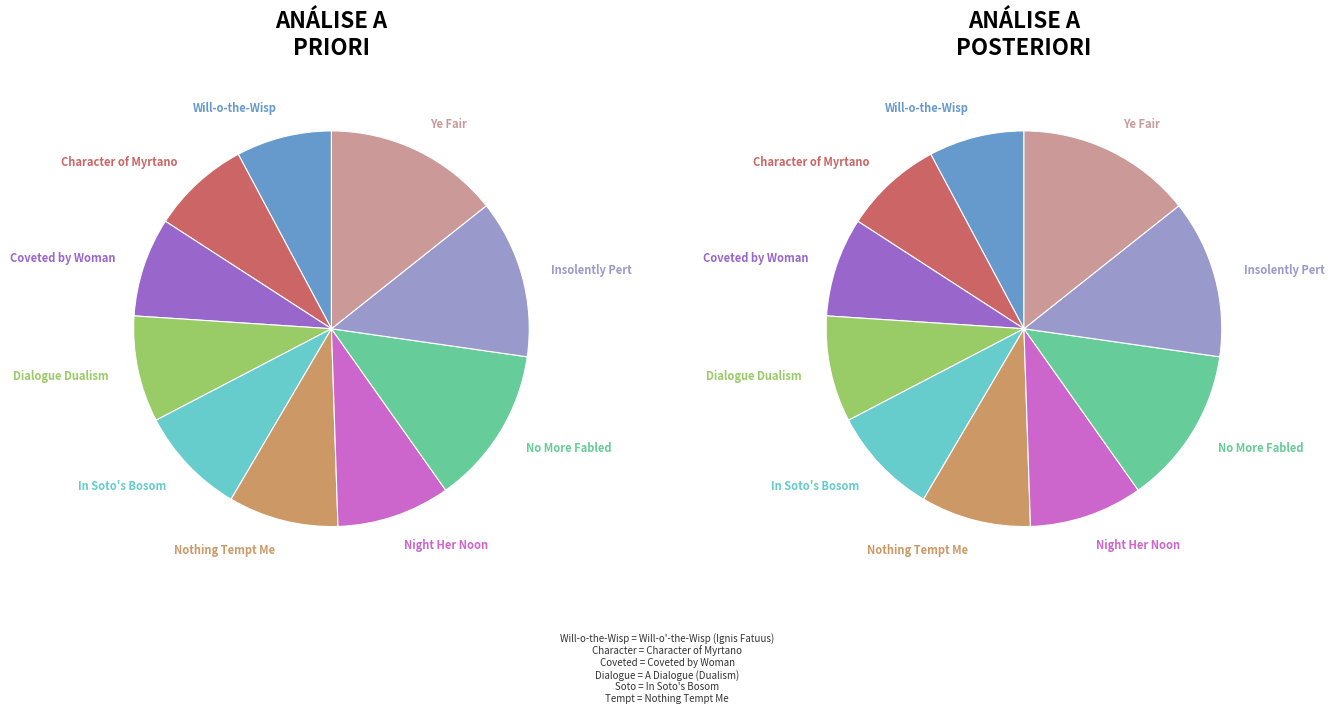

Count the number of slices in the pie.

10